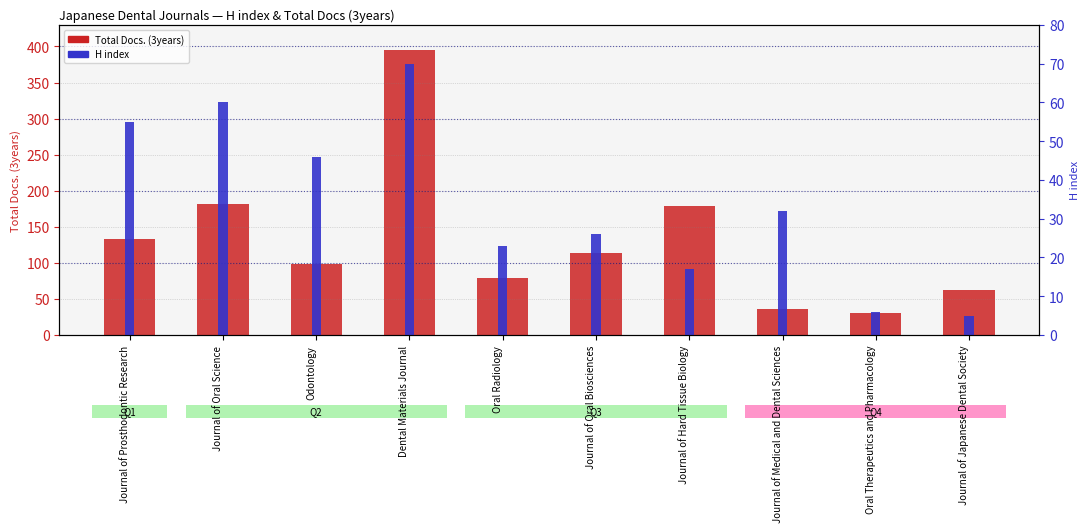

What are all the series names shown in the legend?

Total Docs. (3years), H index